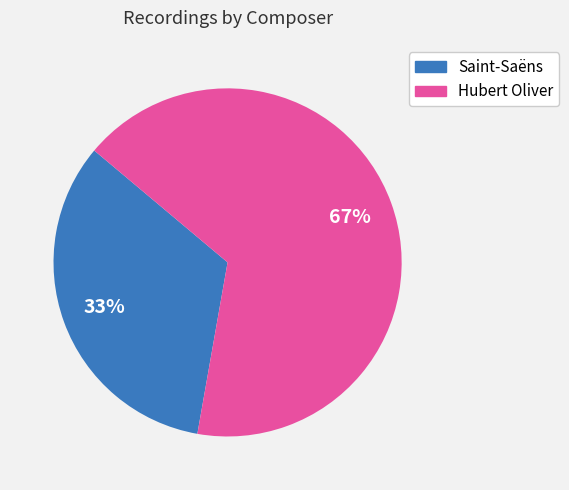

Is Hubert Oliver the majority of the pie?

Yes